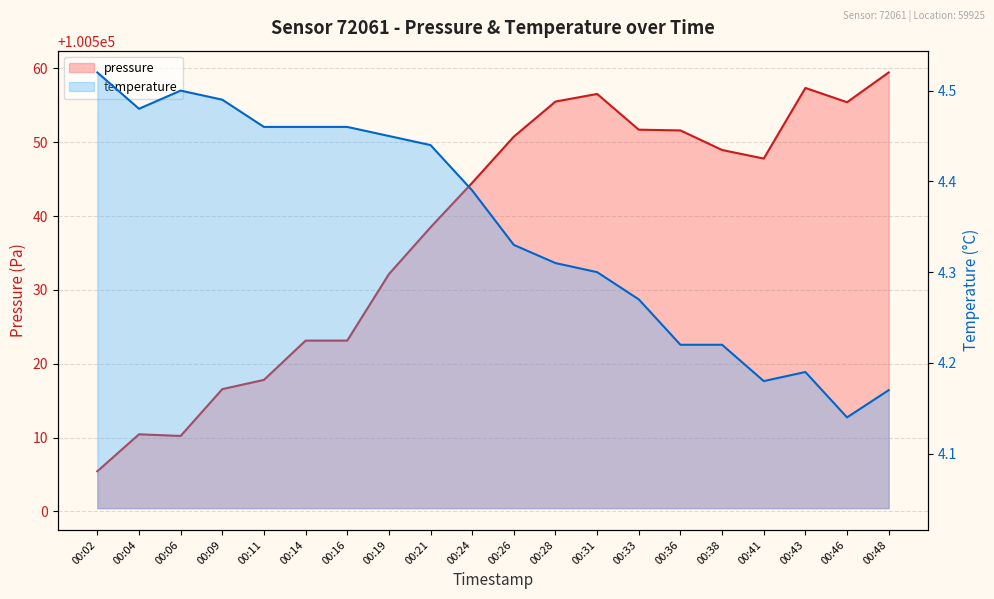

How many lines are shown in the chart?

2